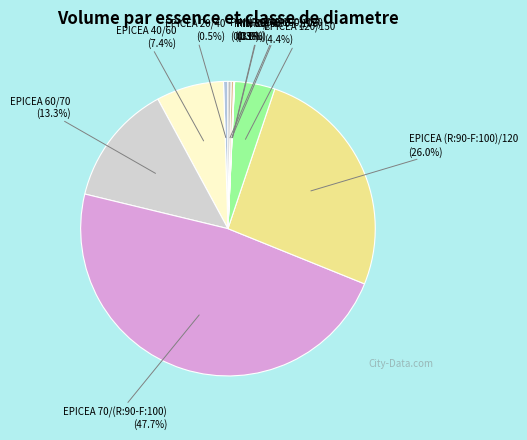

Which has a higher value, PIN (R:90-F:100)/120 or EPICEA 120/150?

EPICEA 120/150